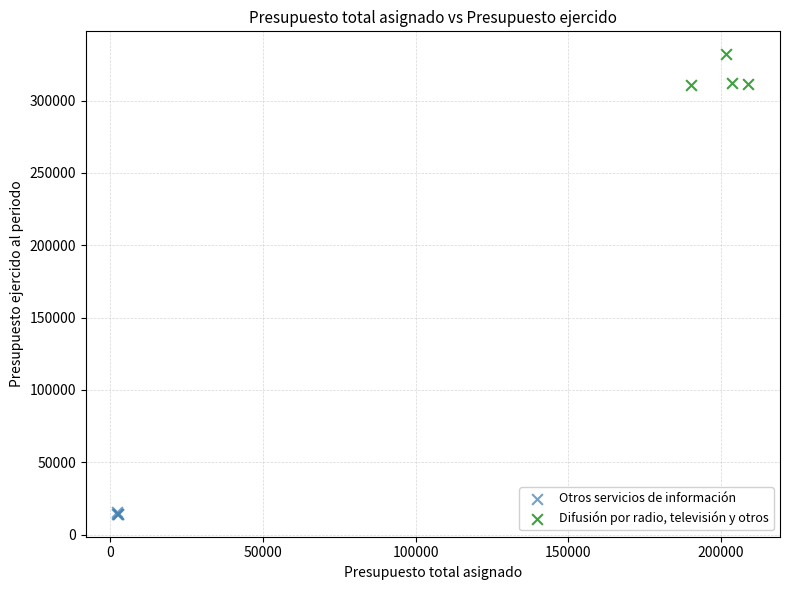

What are all the series names shown in the legend?

Otros servicios de información, Difusión por radio, televisión y otros